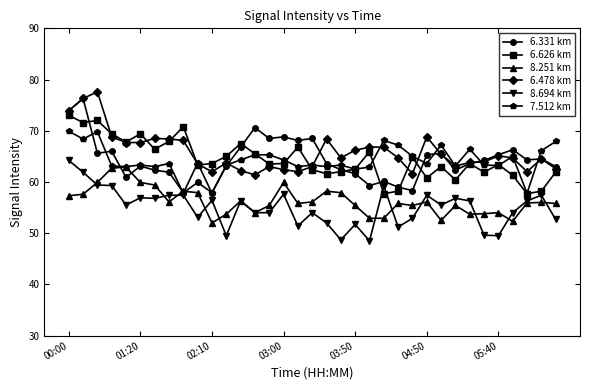

What is the minimum value for 7.512 km?

57.8